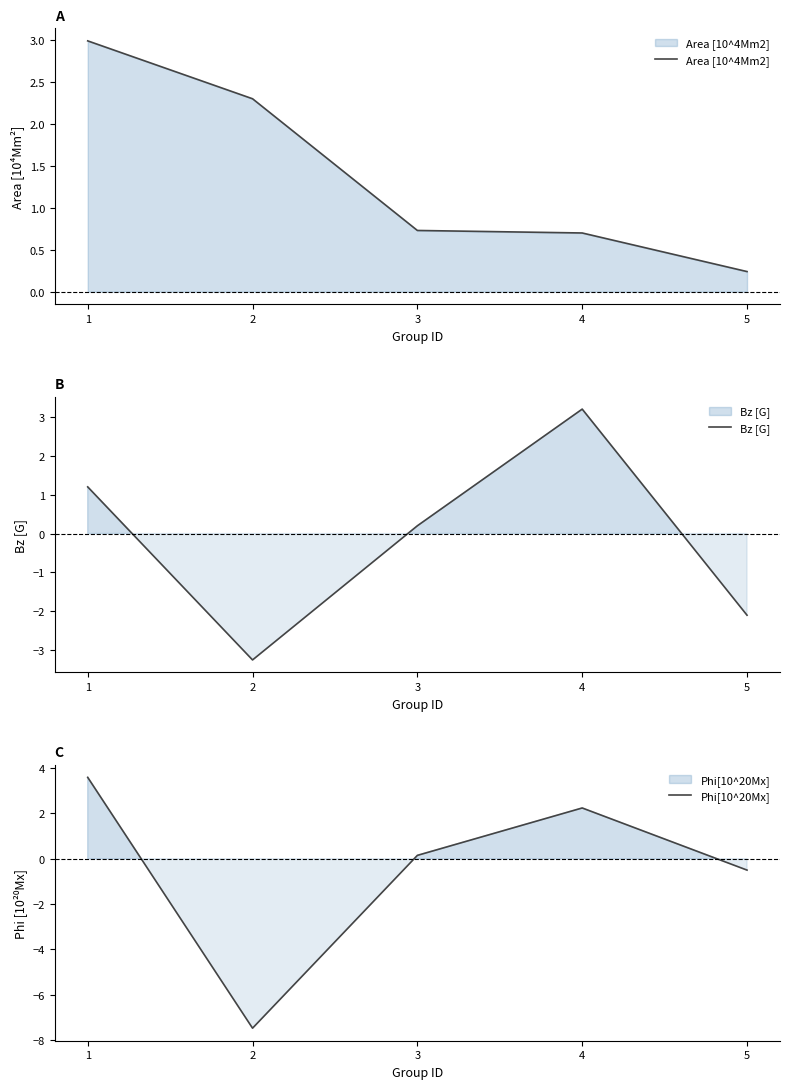

Between which two adjacent categories do Area [10^4Mm2] and Bz [G] first intersect?

3 and 4